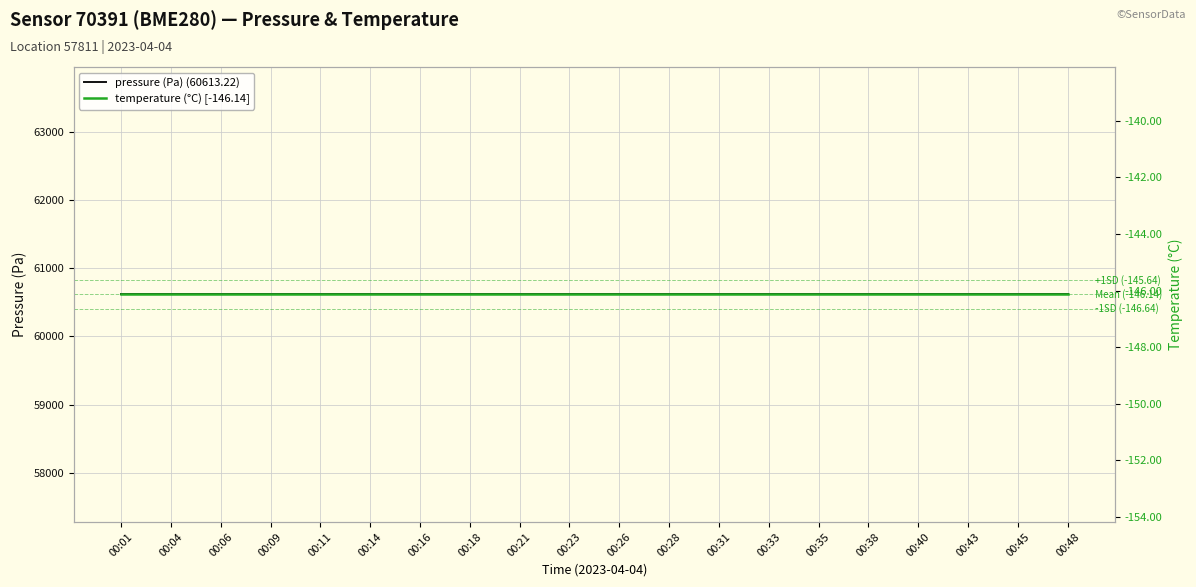

Is it true that pressure (Pa) (60613.22) equals 60613.2 at 00:38?

True